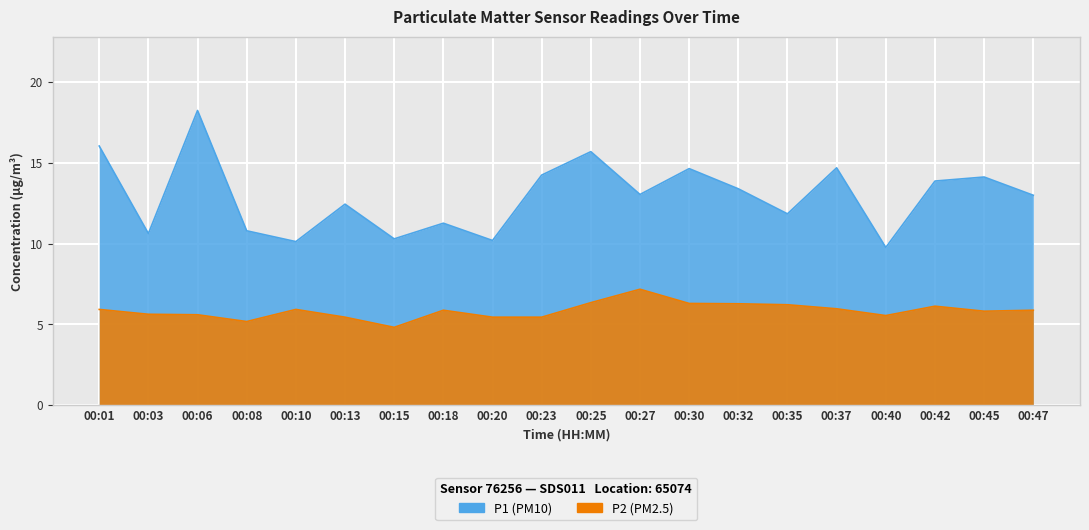

Rank the series by their average value, from highest to lowest.

P1, P2